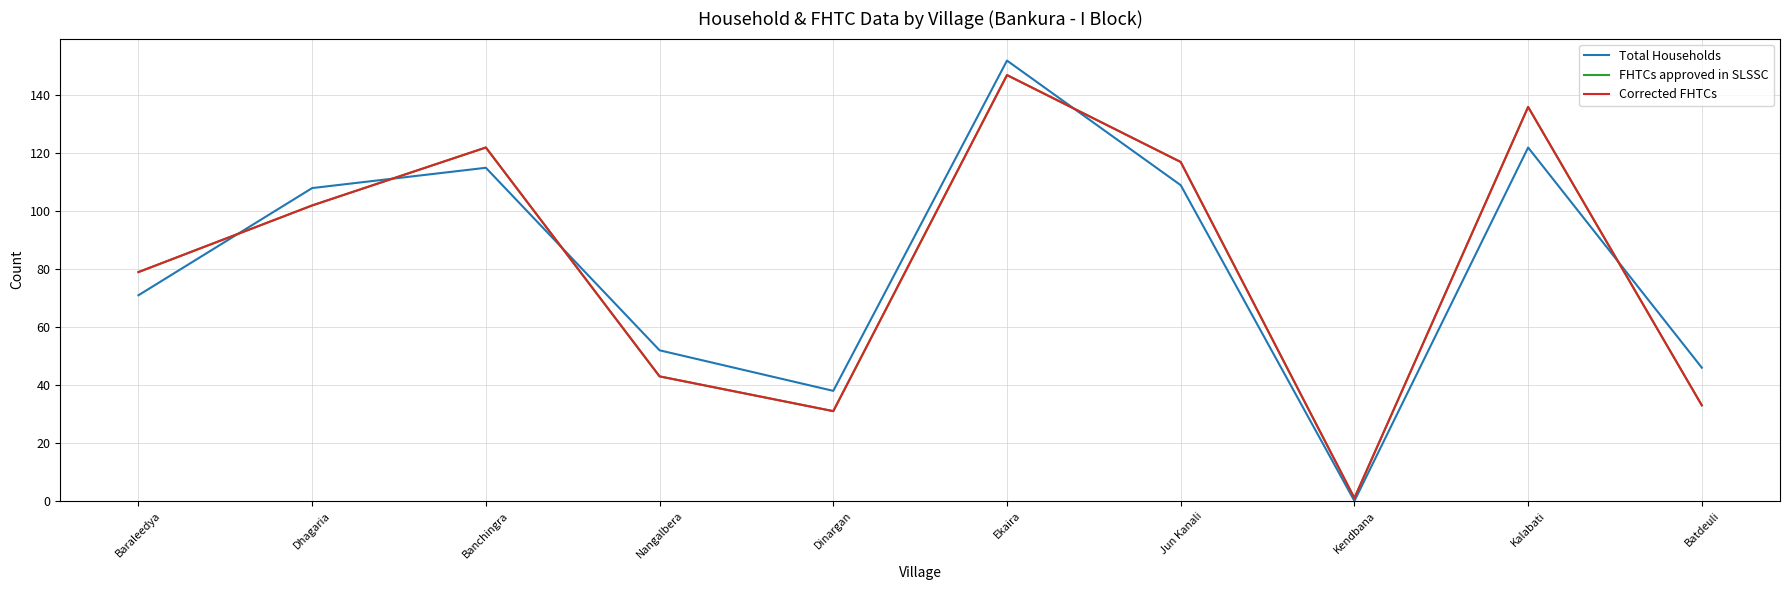

True or false: Corrected FHTCs and FHTCs approved in SLSSC intersect in this chart.

False